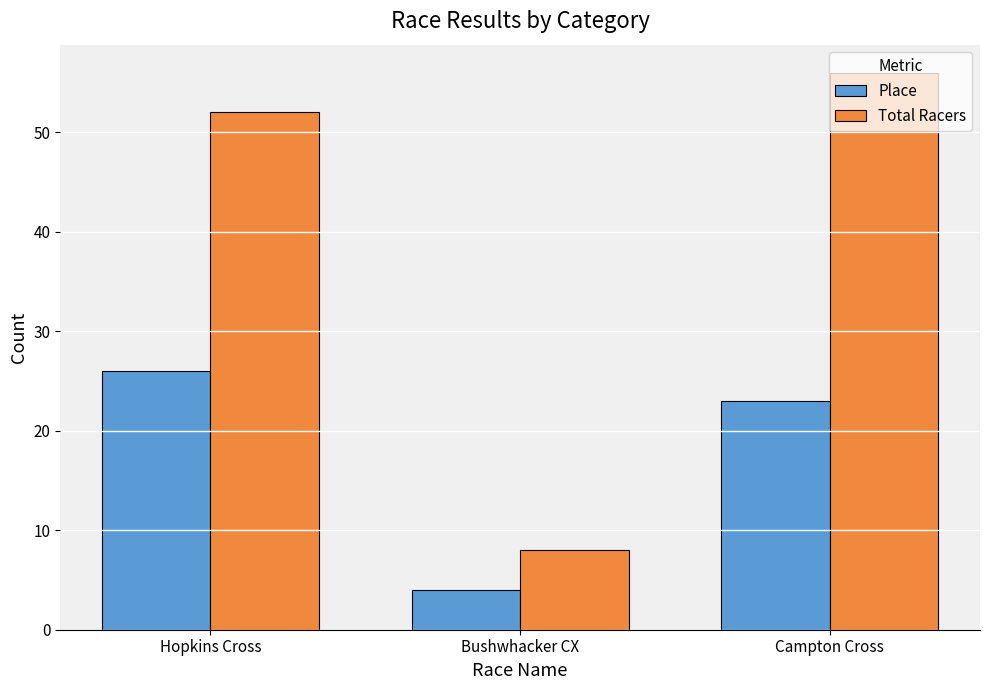

At Hopkins Cross, list the series in order from largest to smallest.

Total Racers, Place